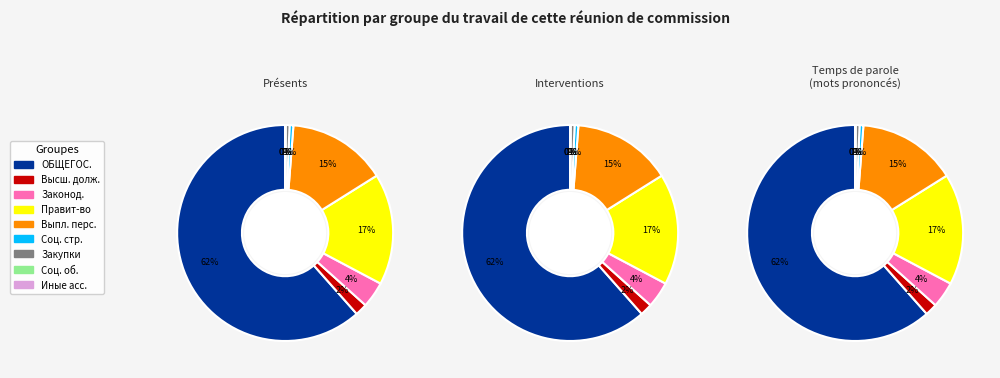

To the nearest percent, what portion does Функционирование высшего должностного лица represent?

2%